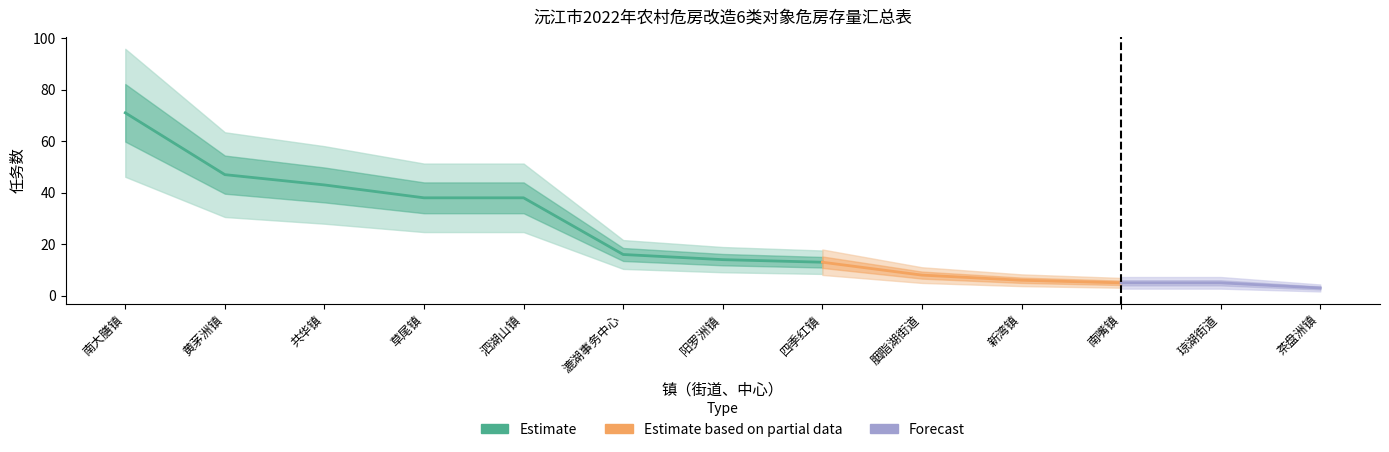

The value at 南大膳镇 is 71. True or false?

True